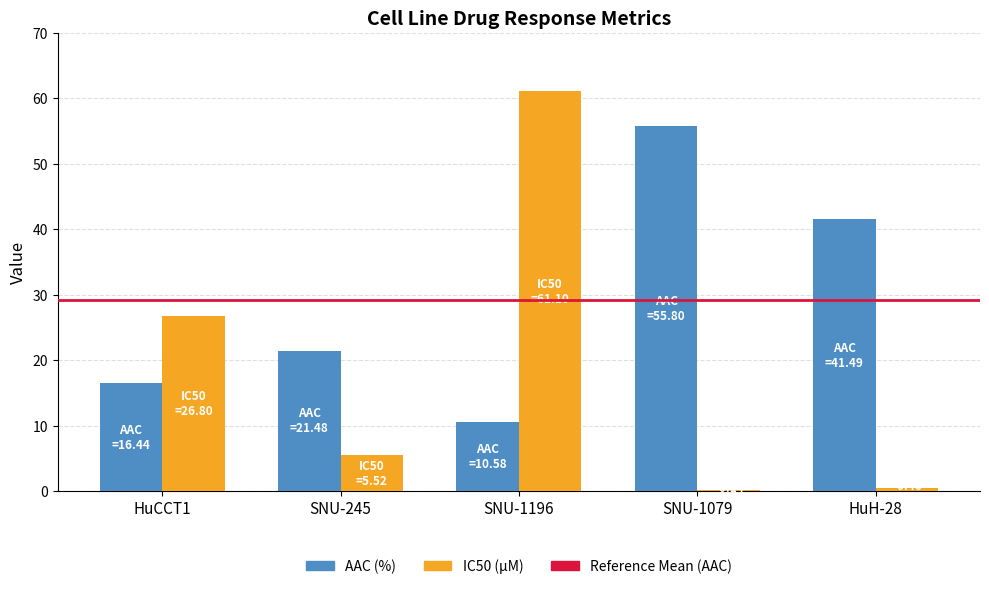

Which category has the highest value across all series?

SNU-1196